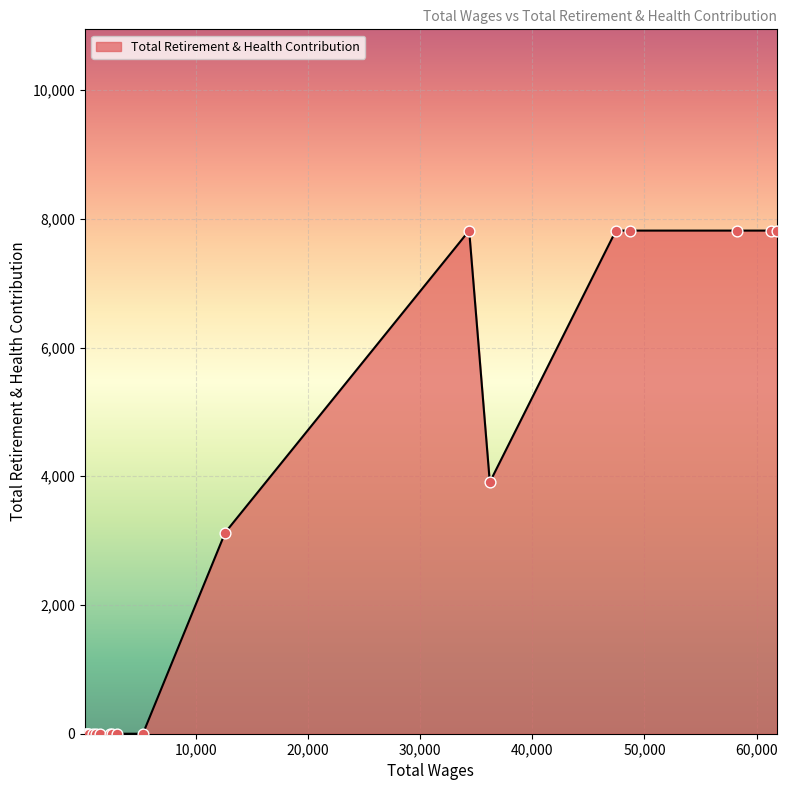

What is the maximum value shown in the chart?

7817